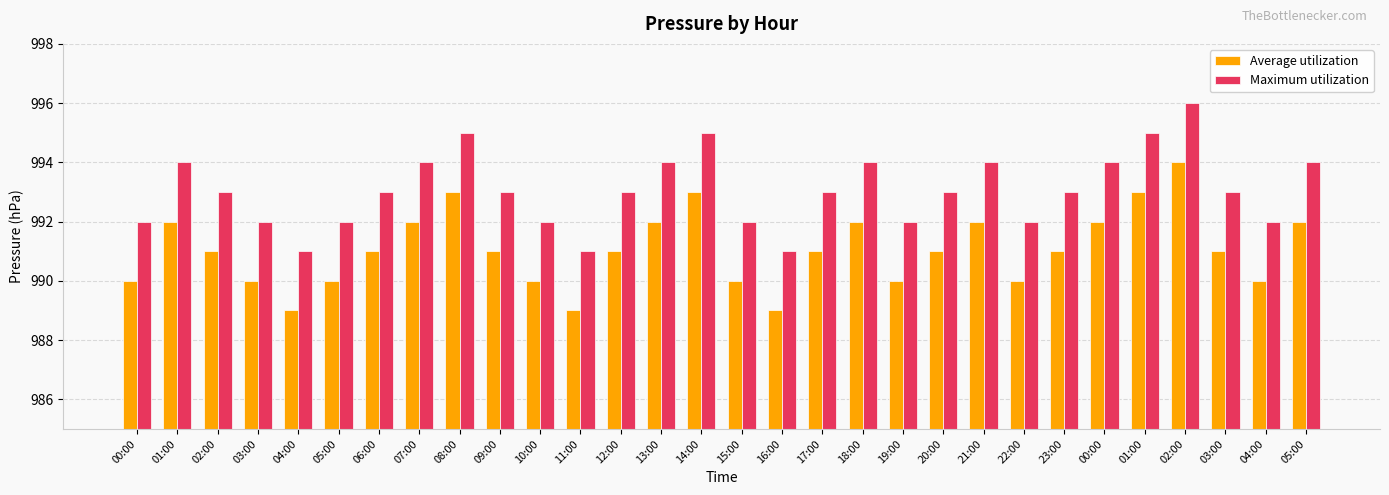

Are the bars horizontal?

No